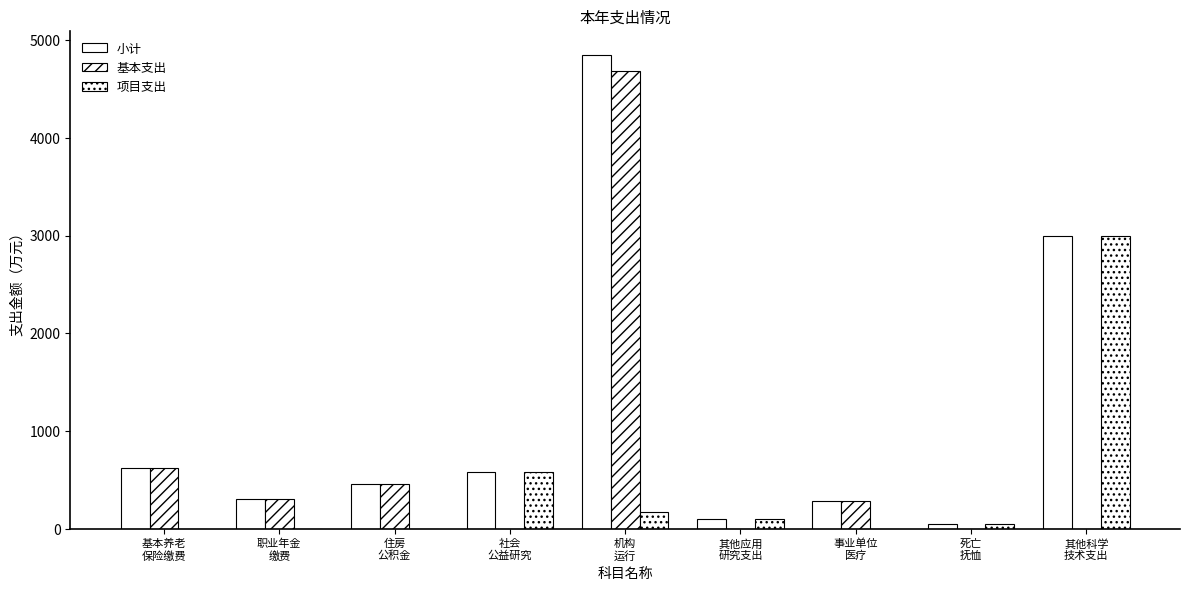

Does the chart contain stacked bars?

No